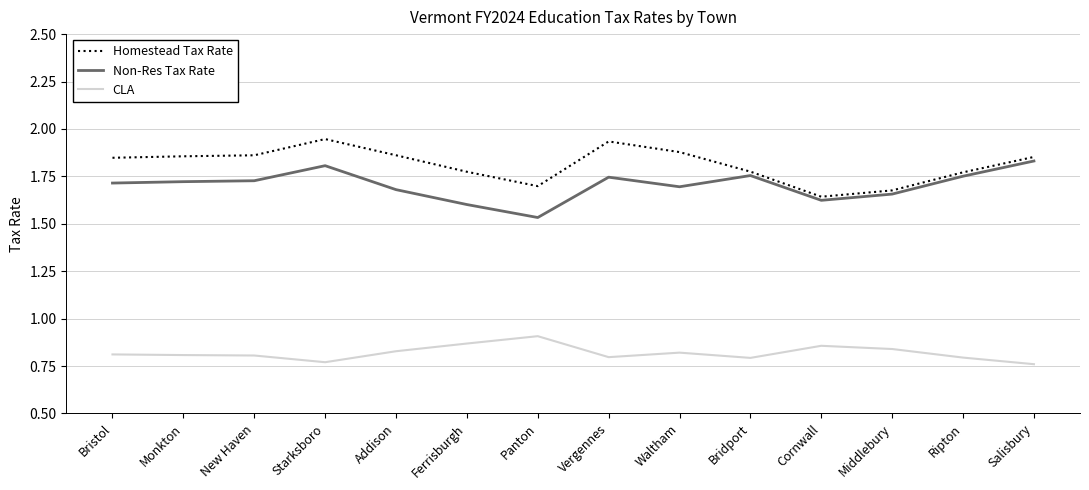

The value of Non-Res Tax Rate at Monkton is 3.0. True or false?

False